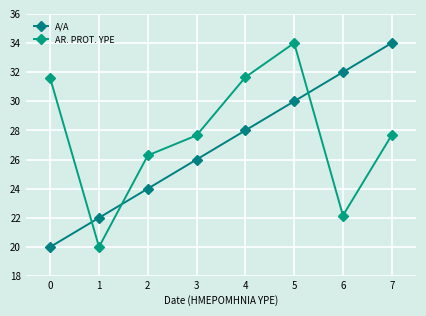

At which category is the sum across all series the highest?

5